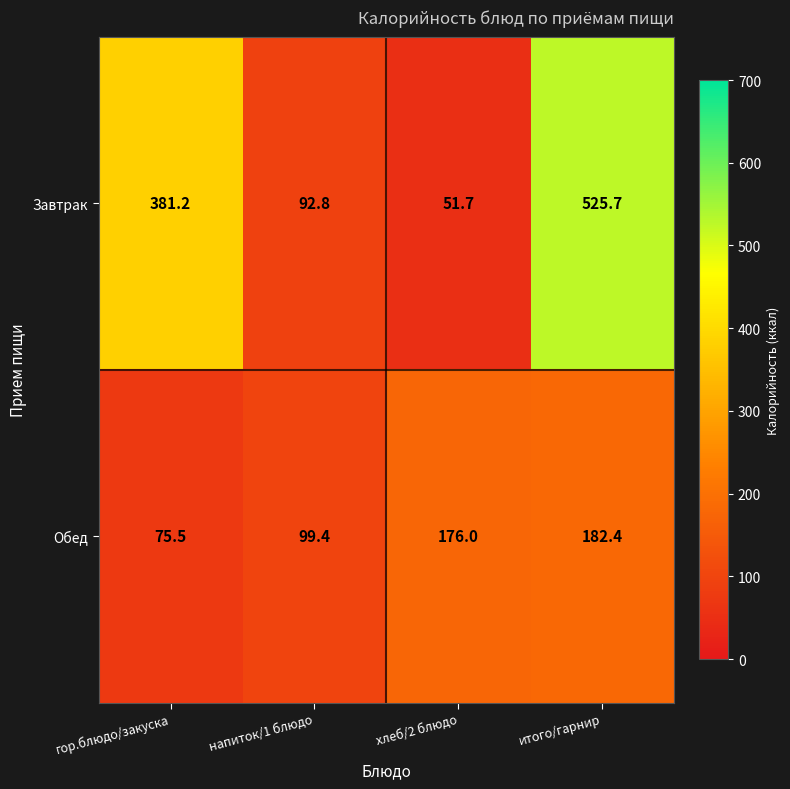

Is the value of Завтрак at гор.блюдо/закуска greater than the value of Обед at напиток/1 блюдо?

Yes